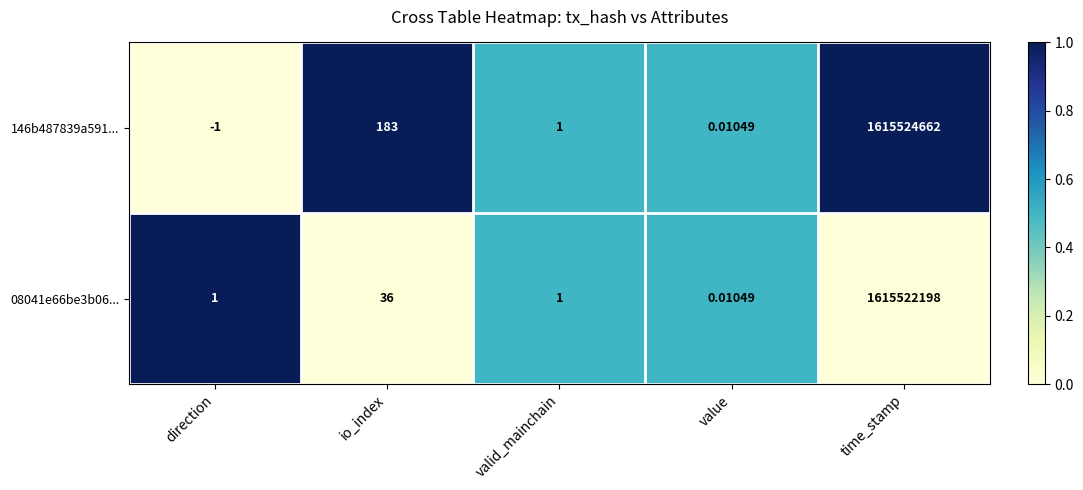

At direction, list the series in order from smallest to largest.

146b487839a591..., 08041e66be3b06...